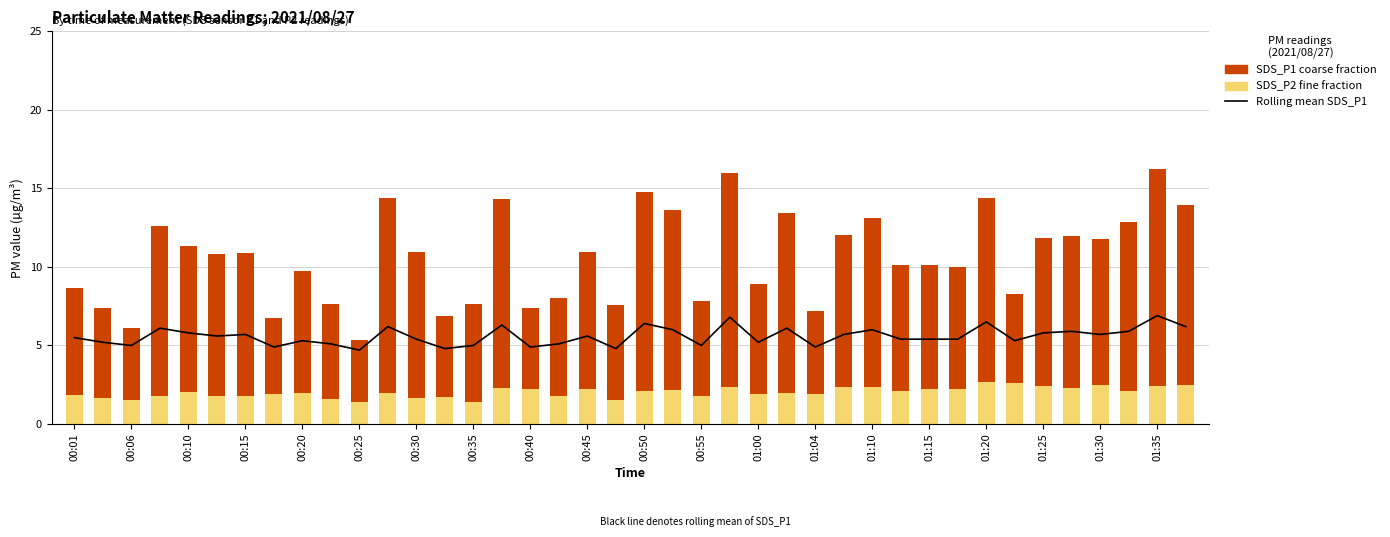

What is the sum of all SDS_P2 (lower fraction) values?

80.9